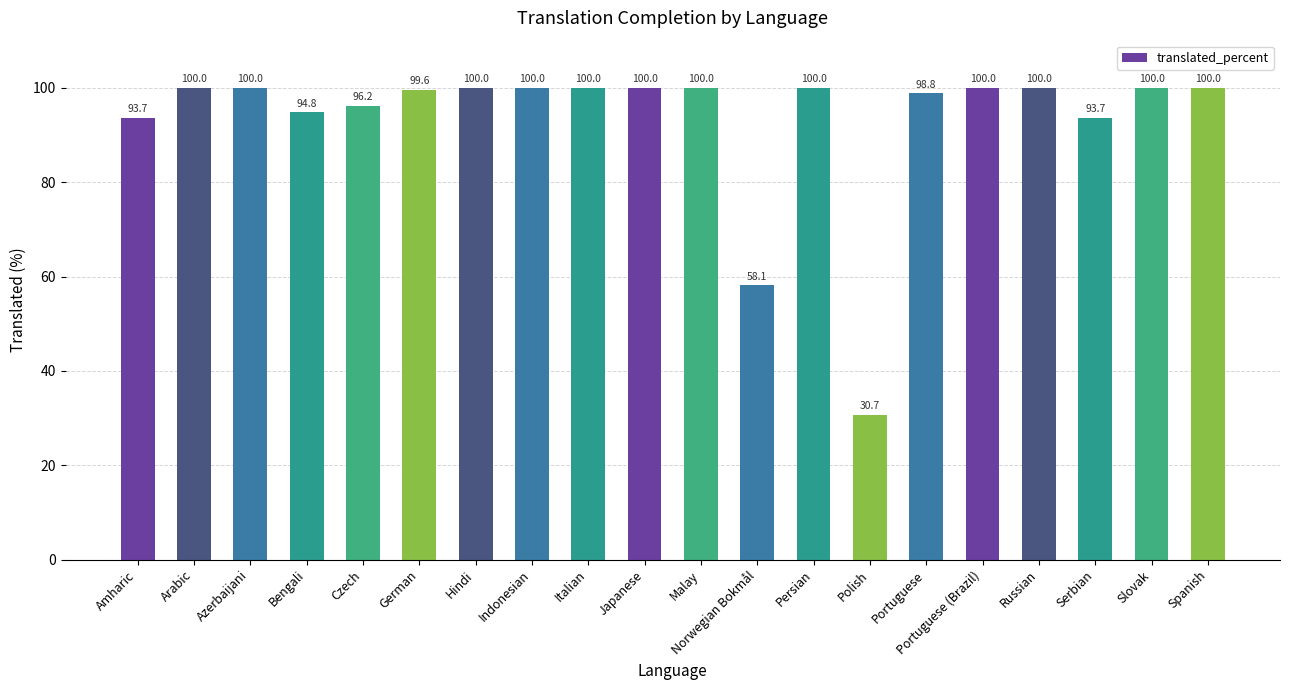

What is the sum of all values?

1865.6